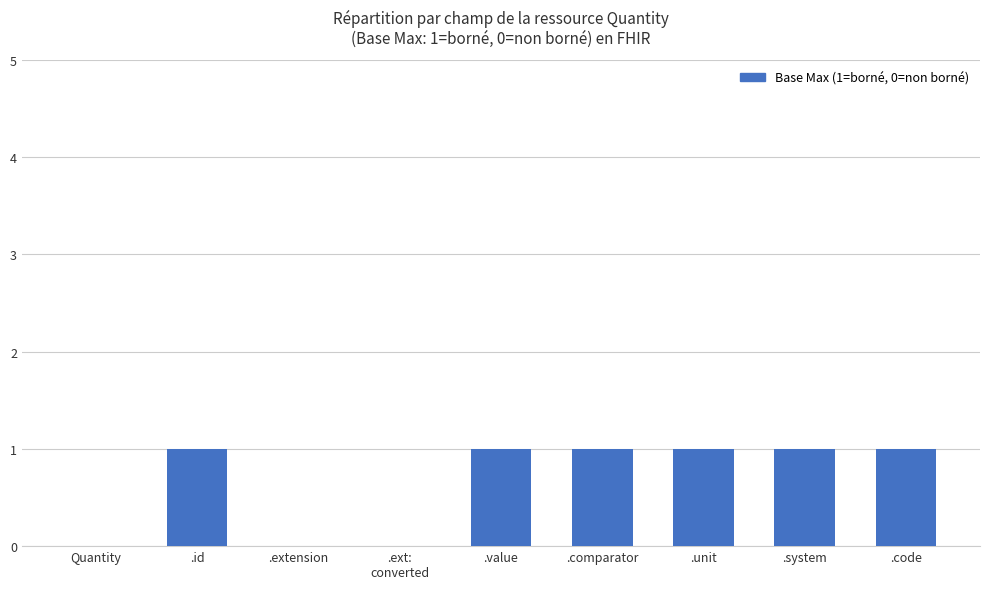

What is the sum of all values?

6